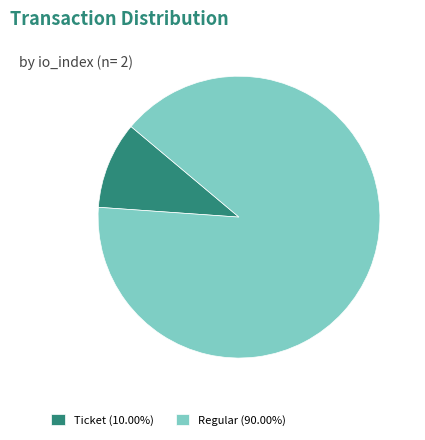

Do Ticket (10.00%) and Regular (90.00%) together represent more than half of the pie?

Yes